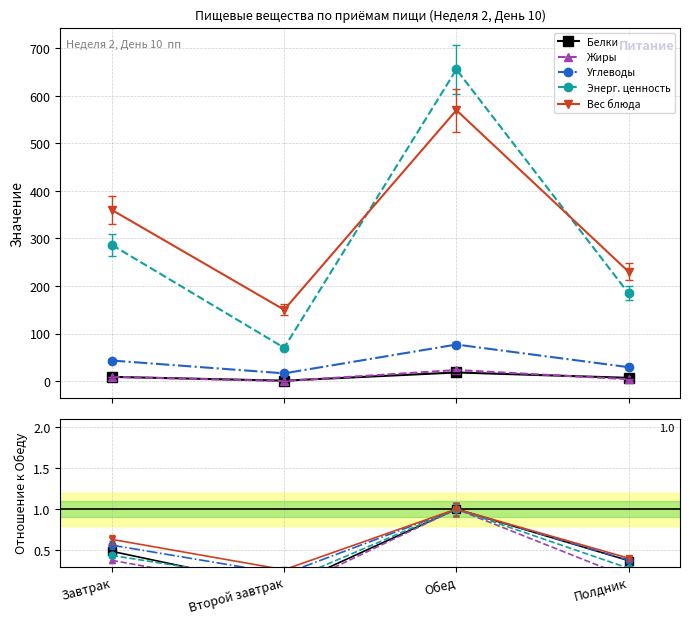

Is this an area chart (filled region under the line)?

No